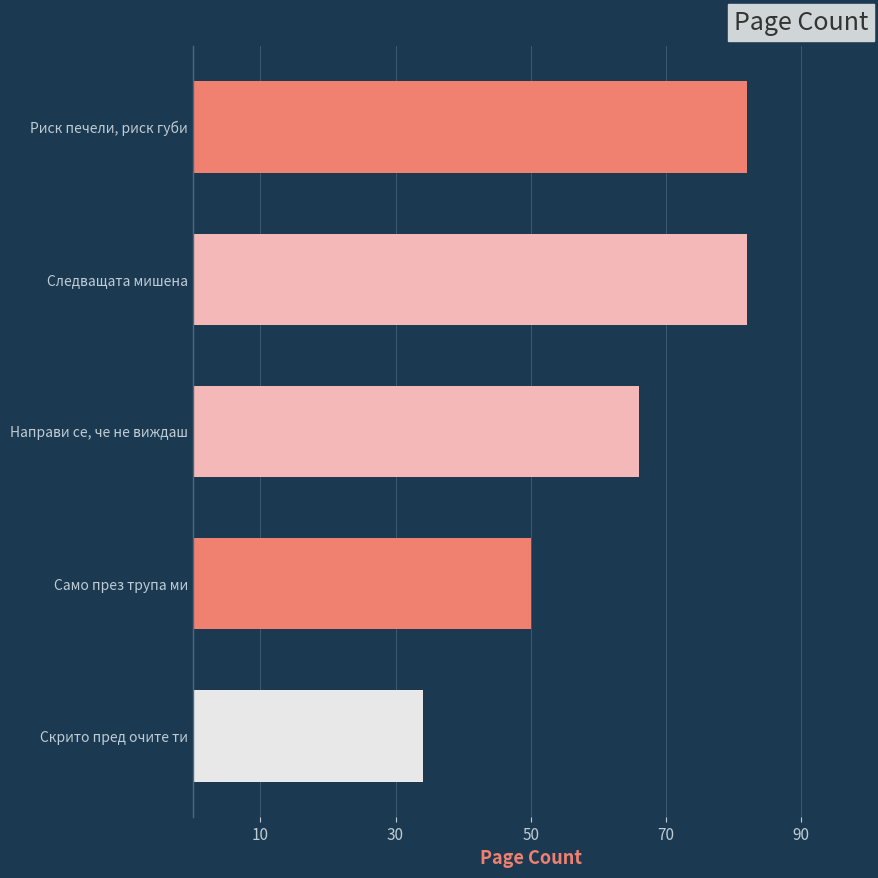

Are the bars horizontal?

Yes